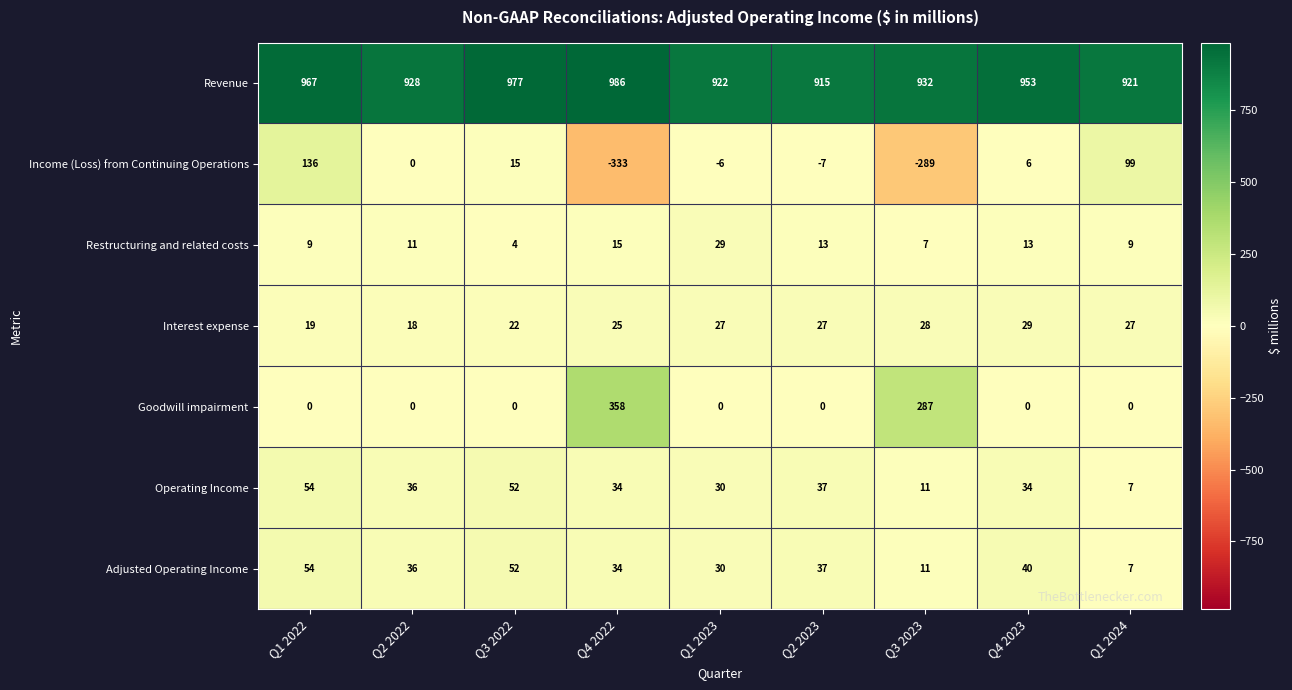

What is the difference between the highest and lowest values at Q3 2022?

977